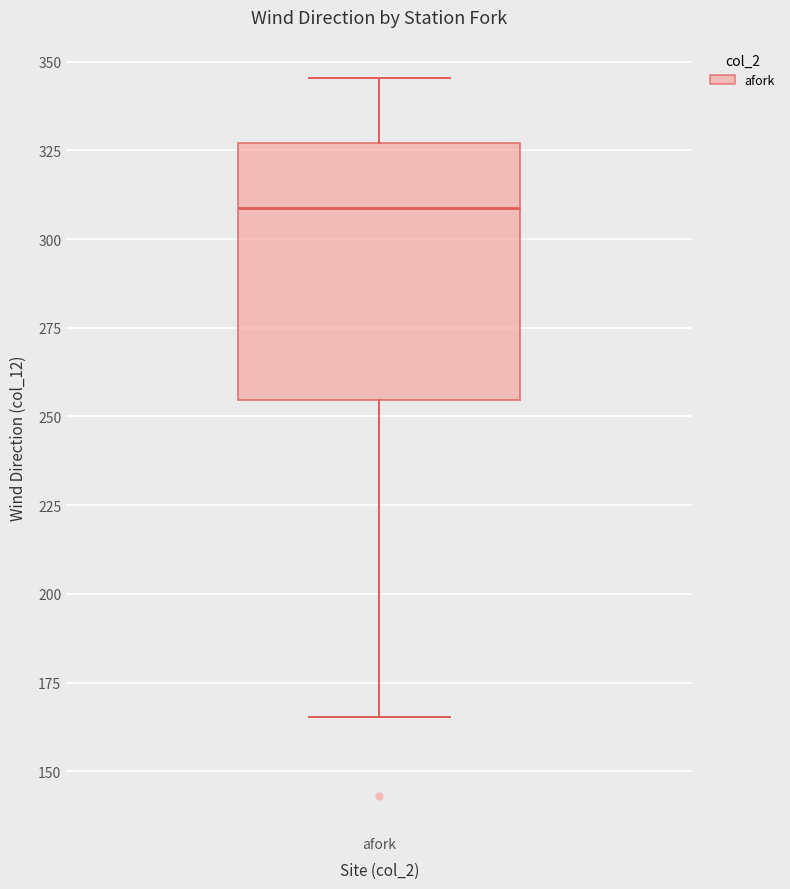

Where is the upper edge of the box for afork on the y-axis? The values are not printed on the chart, so give them approximately, as read against the axis.

325